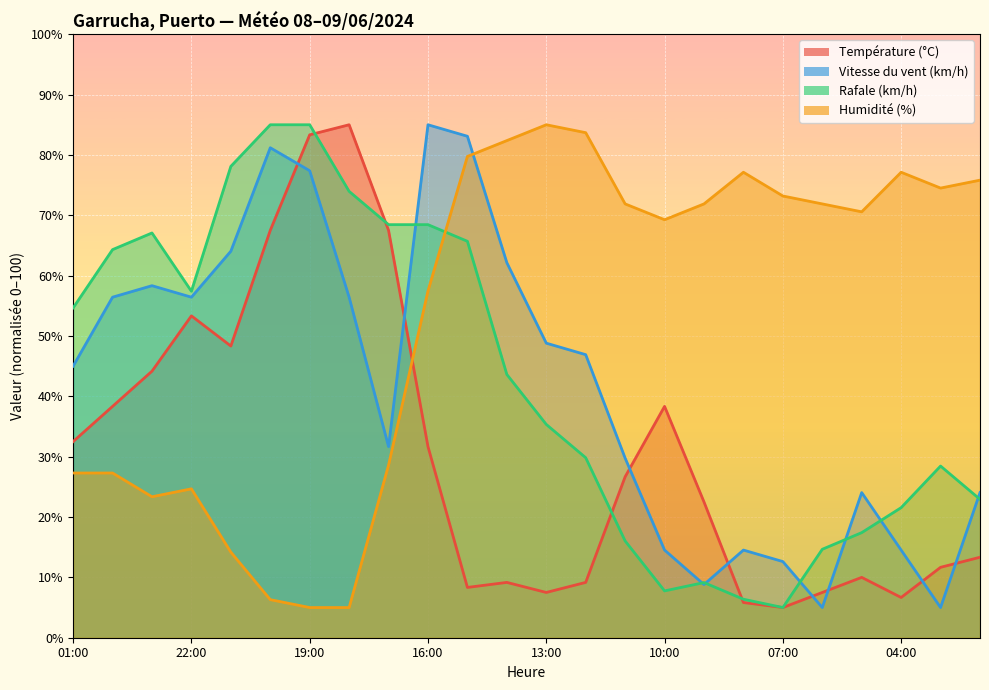

Which series has the largest total across all categories?

Humidité (%)